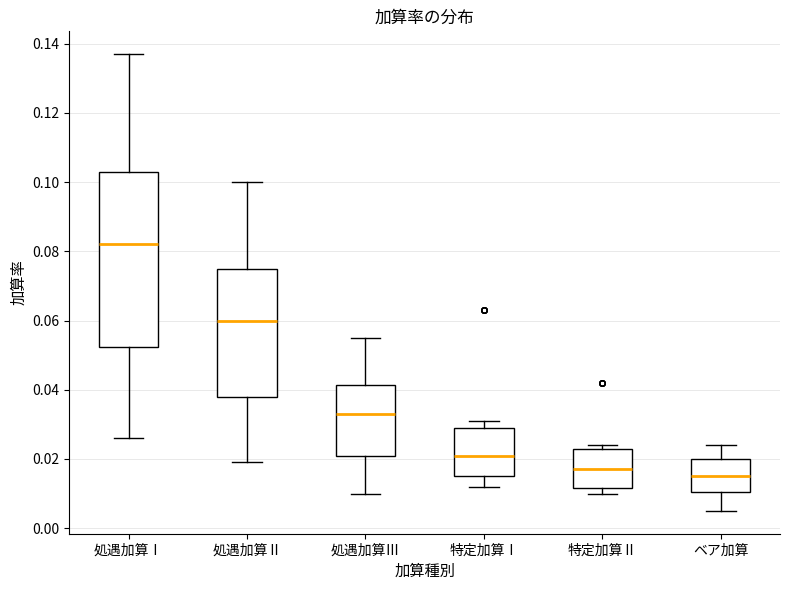

Reading left to right, read every box against the y-axis: the position of its median line, the range the box covers, and the ends of its whiskers. The values are not printed on the chart, so give them approximately, as read against the axis.

処遇加算Ⅰ: median 0.082, box 0.052 to 0.104, whiskers 0.026 to 0.138
処遇加算Ⅱ: median 0.060, box 0.038 to 0.076, whiskers 0.020 to 0.100
処遇加算Ⅲ: median 0.034, box 0.022 to 0.042, whiskers 0.010 to 0.056
特定加算Ⅰ: median 0.022, box 0.016 to 0.030, whiskers 0.012 to 0.032
特定加算Ⅱ: median 0.018, box 0.012 to 0.024, whiskers 0.010 to 0.024 (just above the box's upper edge)
ベア加算: median 0.016, box 0.010 to 0.020, whiskers 0.006 to 0.024